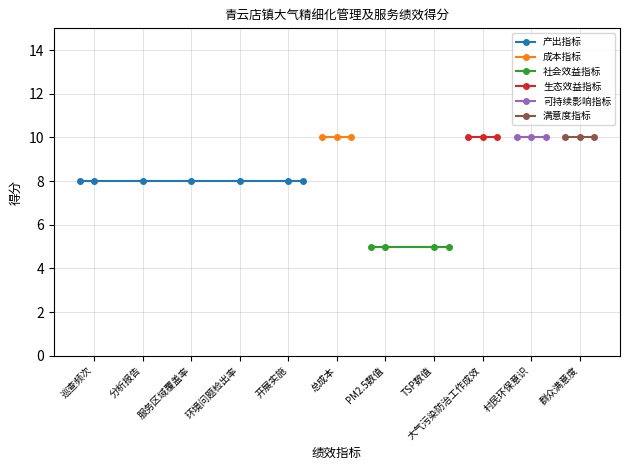

Is it true that 成本指标-总成本 equals 10 at 服务区域覆盖率(8)?

True